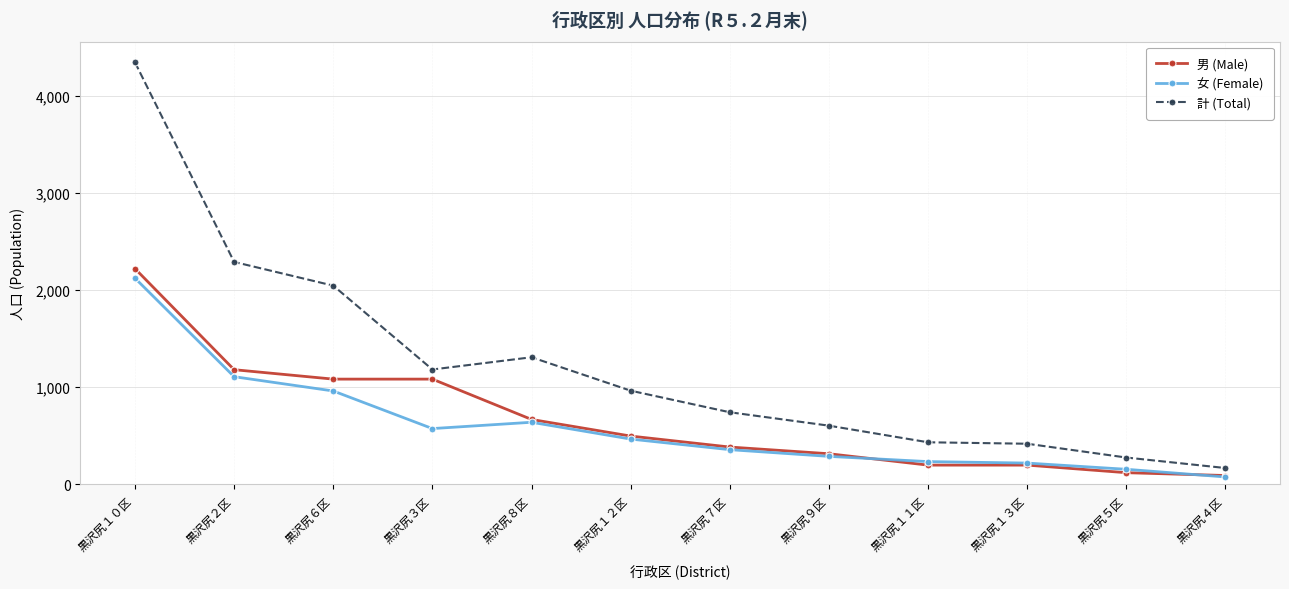

Which category has the highest value across all series?

黒沢尻１０区